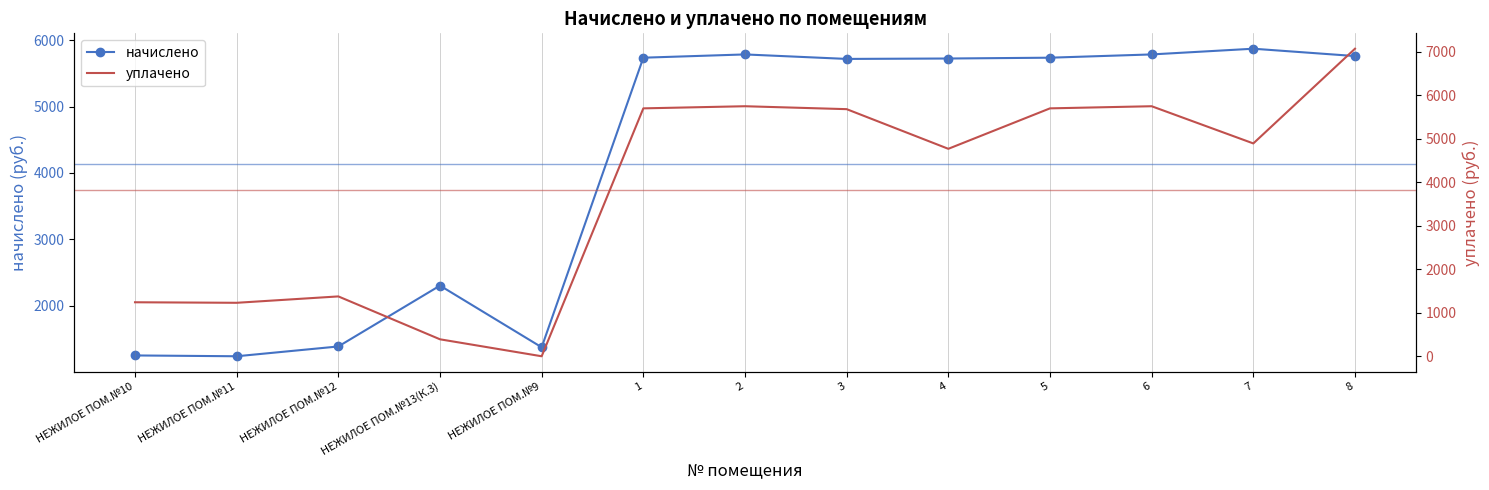

How many times do уплачено and начислено cross each other?

1